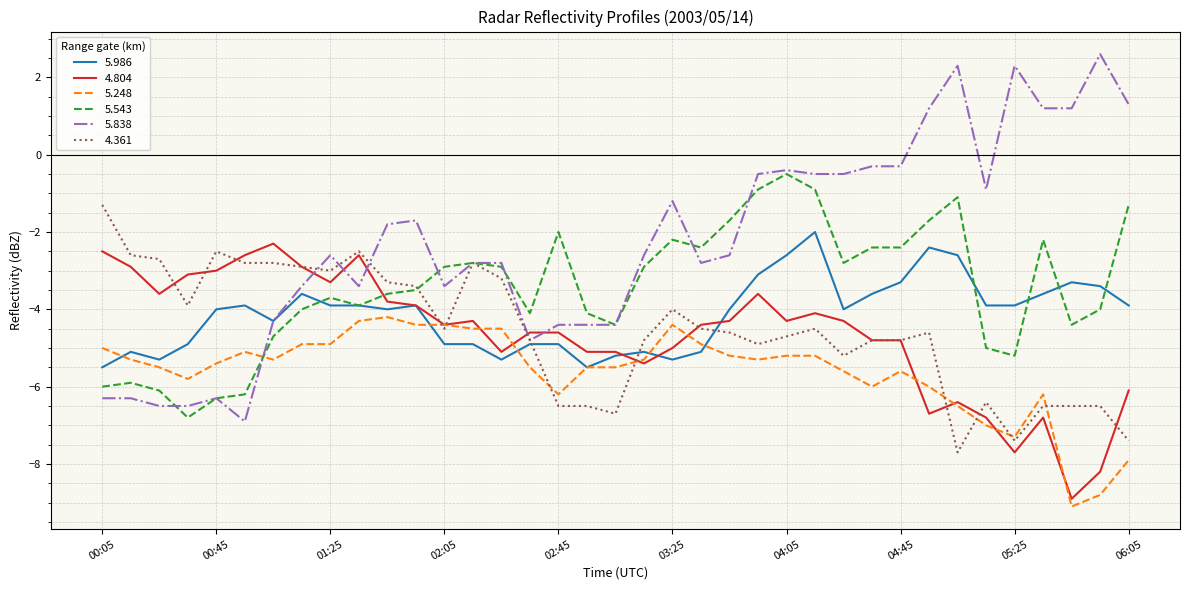

How many times do 5.248 and 5.543 cross each other?

1